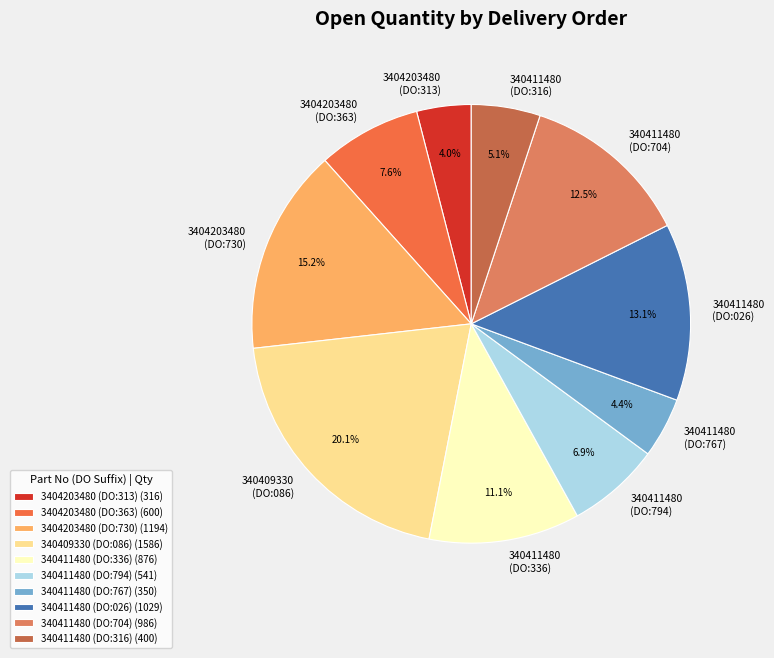

What is the ratio of the value at 3404203480 (DO:313) to the value at 340411480 (DO:316)?

0.8